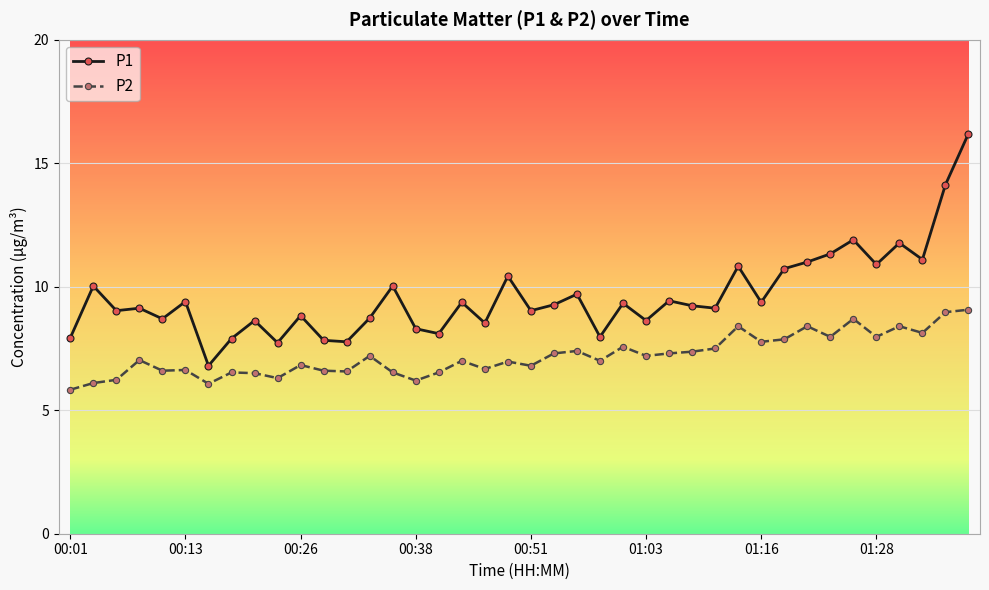

True or false: P2 has more than 2 points higher than both neighbors.

True